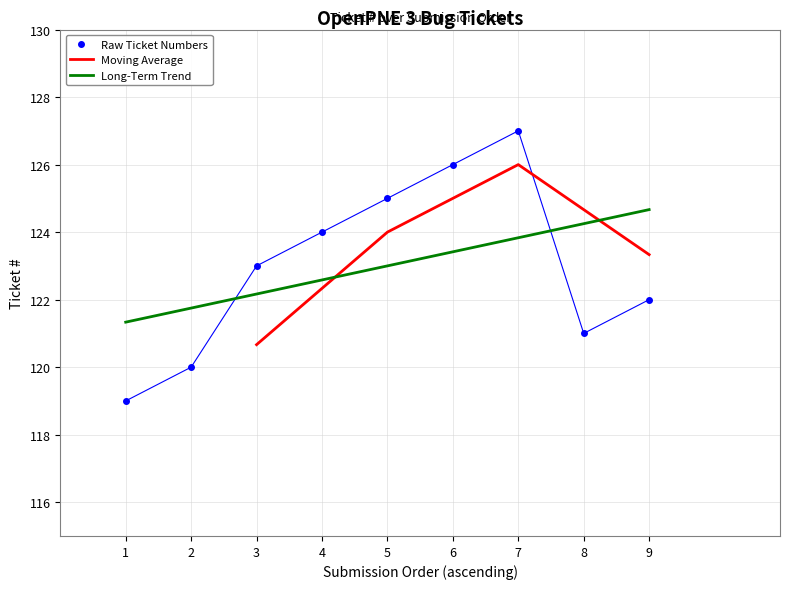

How many intersections are there between Raw Ticket Numbers and Long-Term Trend?

2